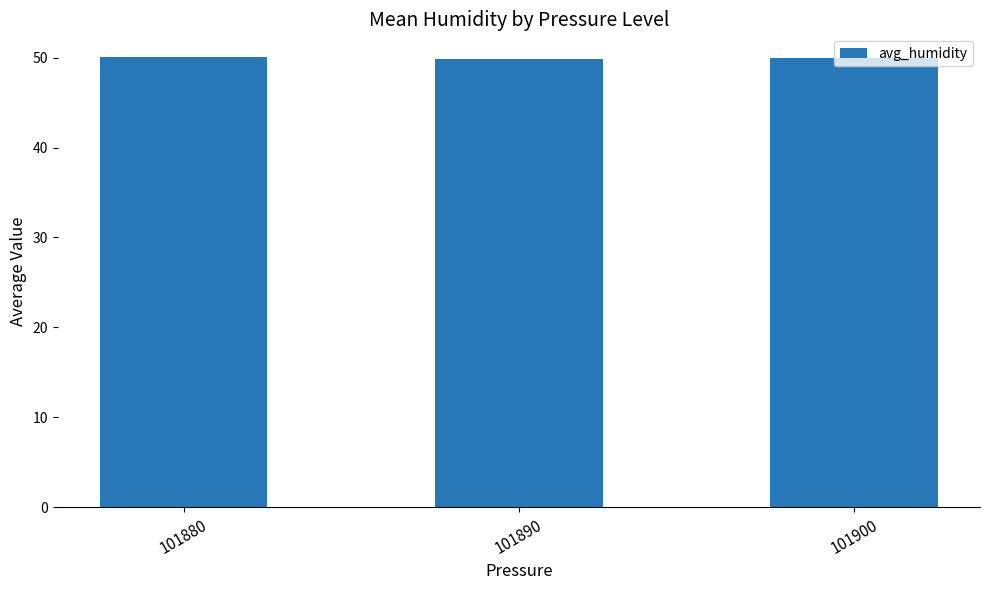

What is the value of the 2nd bar from the left?

49.8